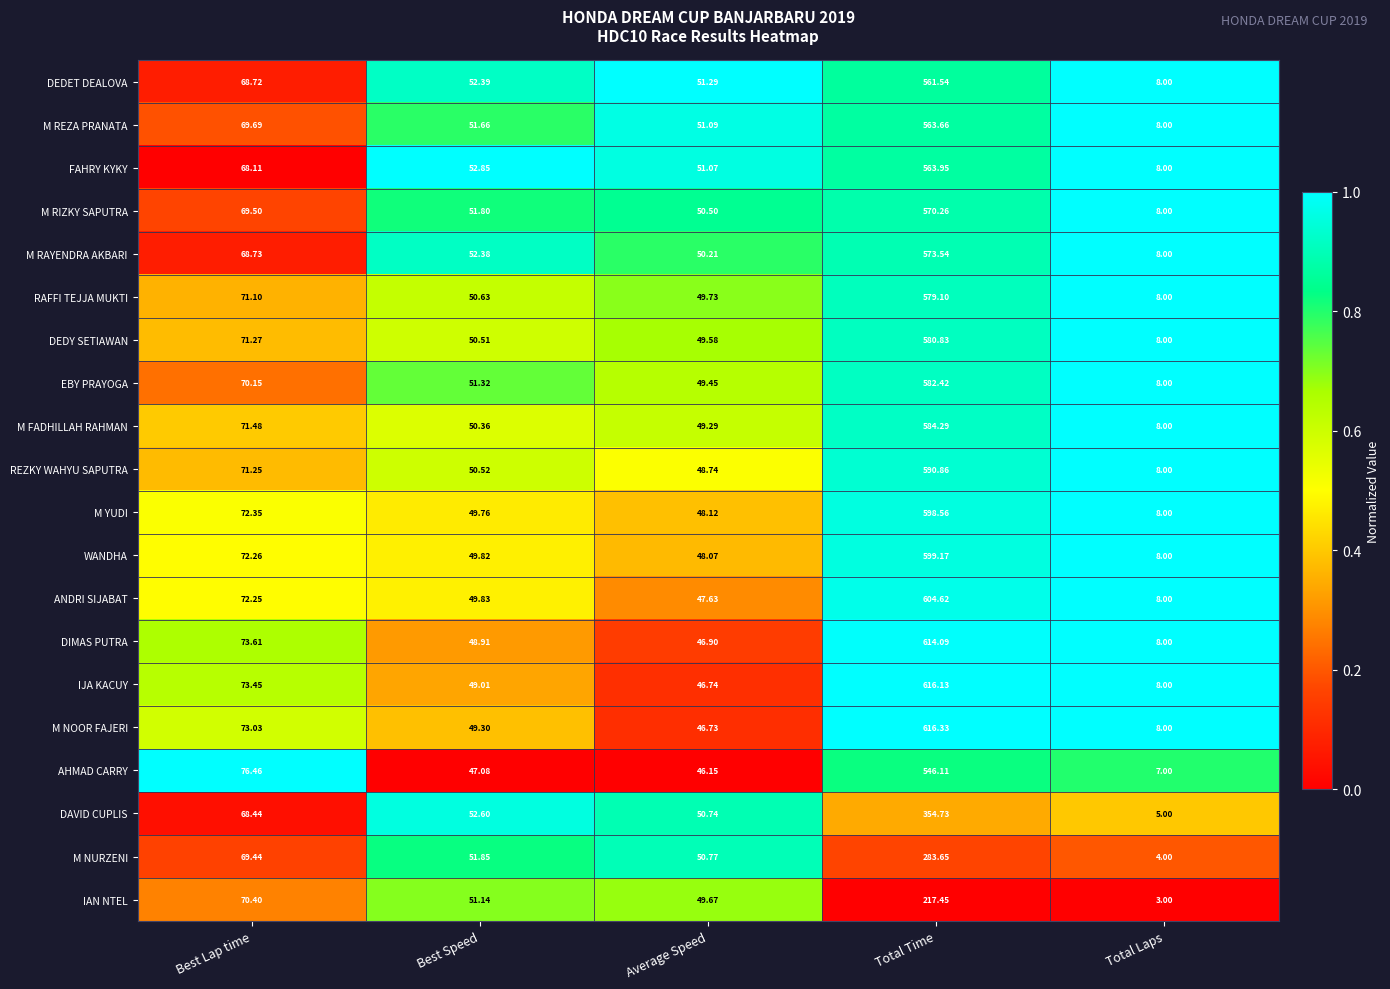

List the labels in order of M YUDI value, smallest first.

Total Laps, Average Speed, Best Speed, Best Lap time, Total Time